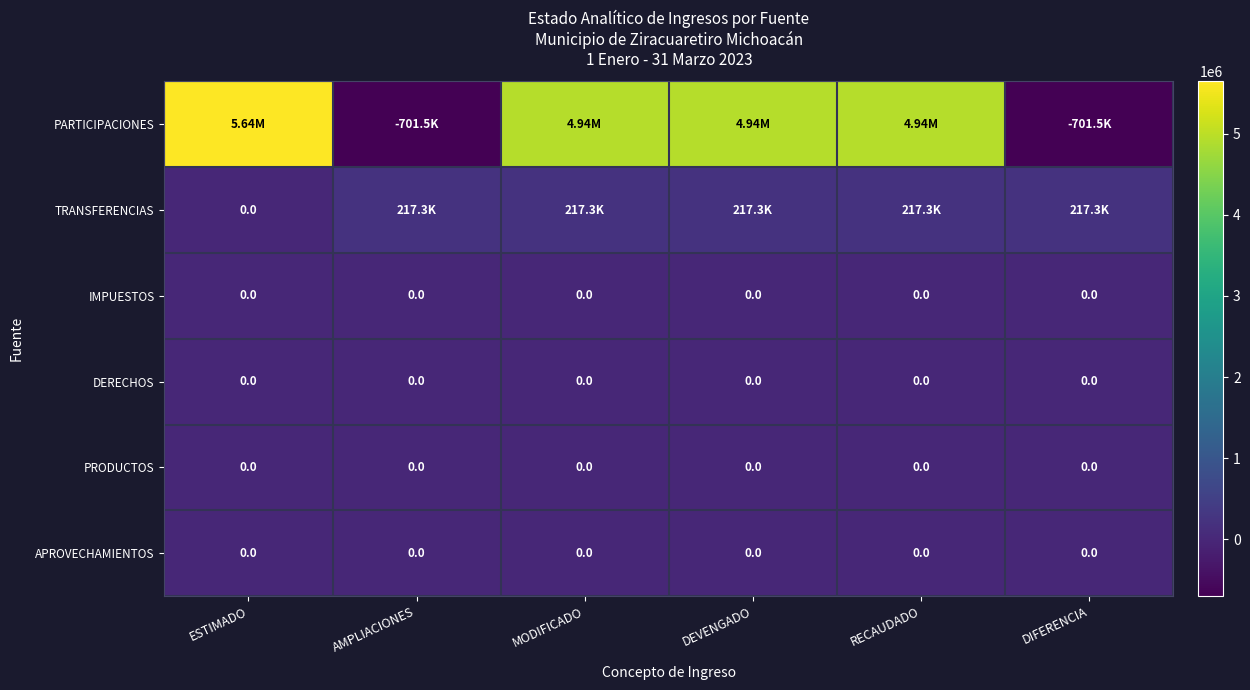

The PRODUCTOS series shows 0.0 at DIFERENCIA. True or false?

True